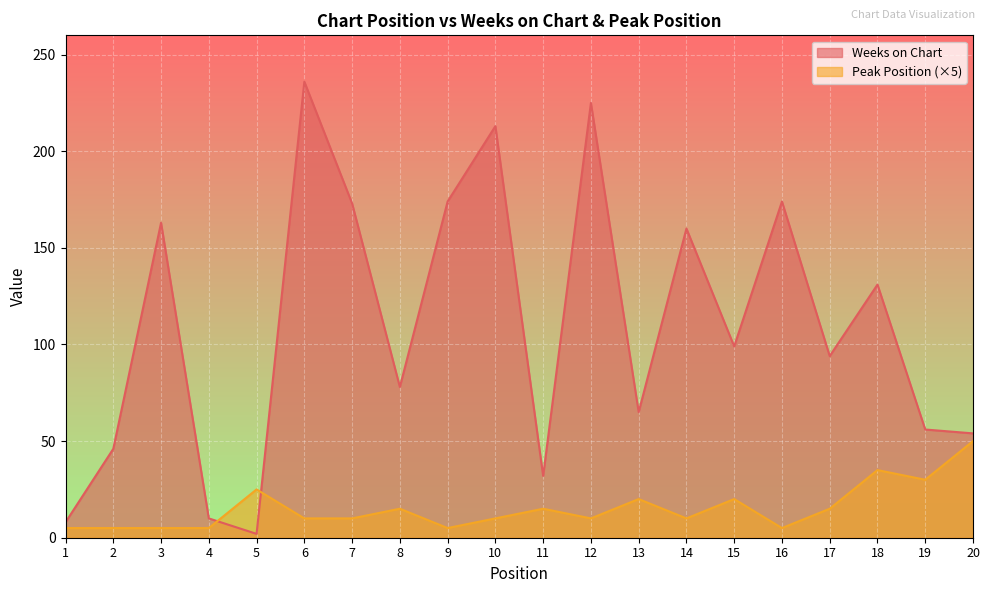

True or false: Peak Position has more than 1 points higher than both neighbors.

True